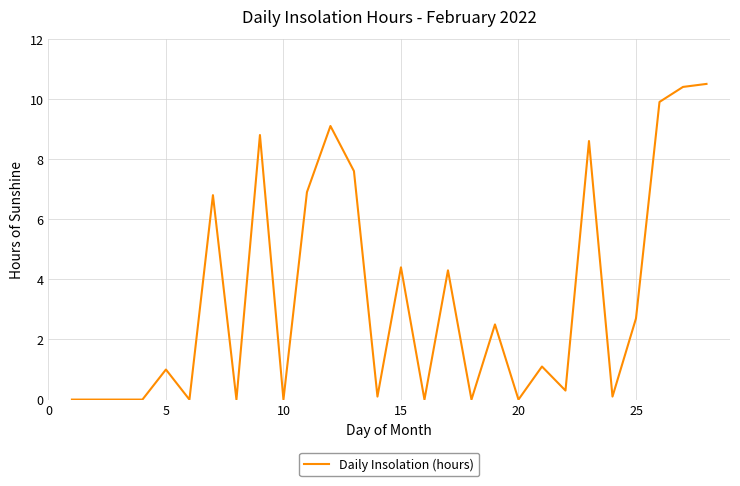

What is the greatest value displayed?

10.5